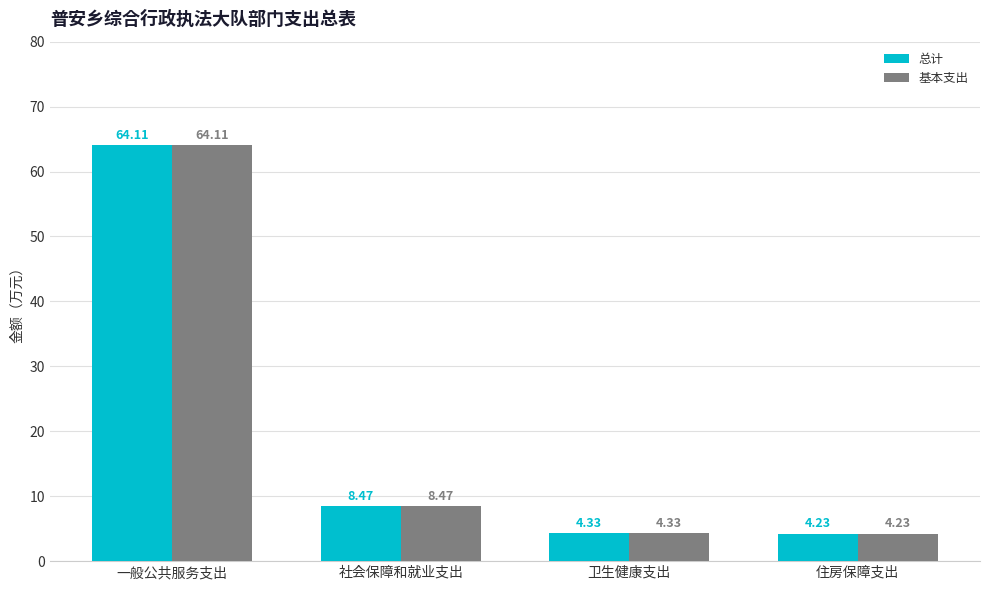

Where is 基本支出 nearest to the value 34?

社会保障和就业支出